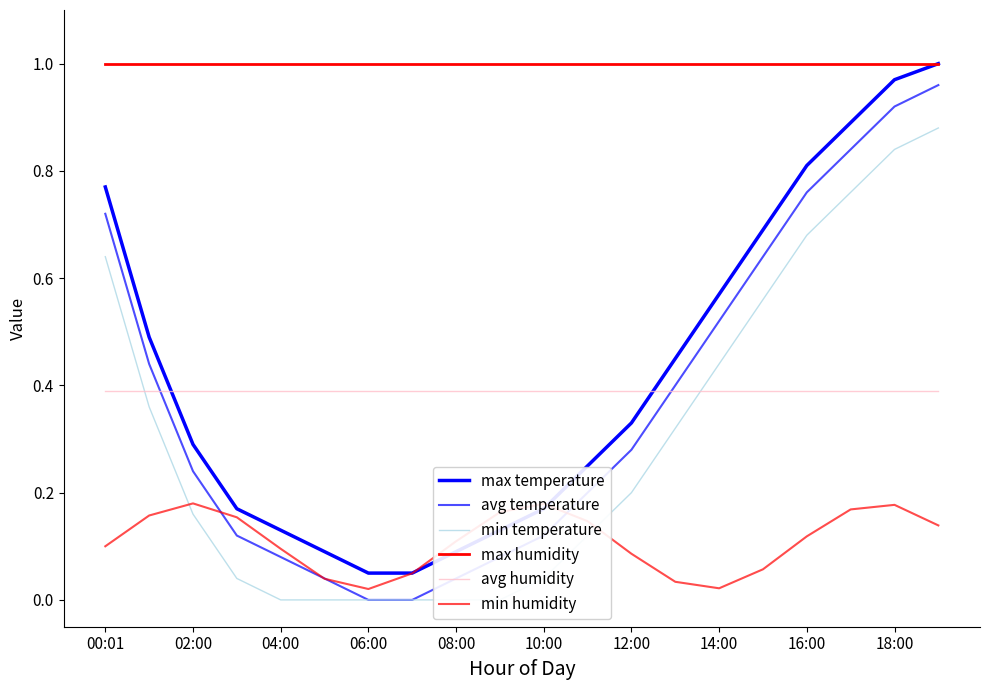

What is the sum of all min temperature values?

6.0